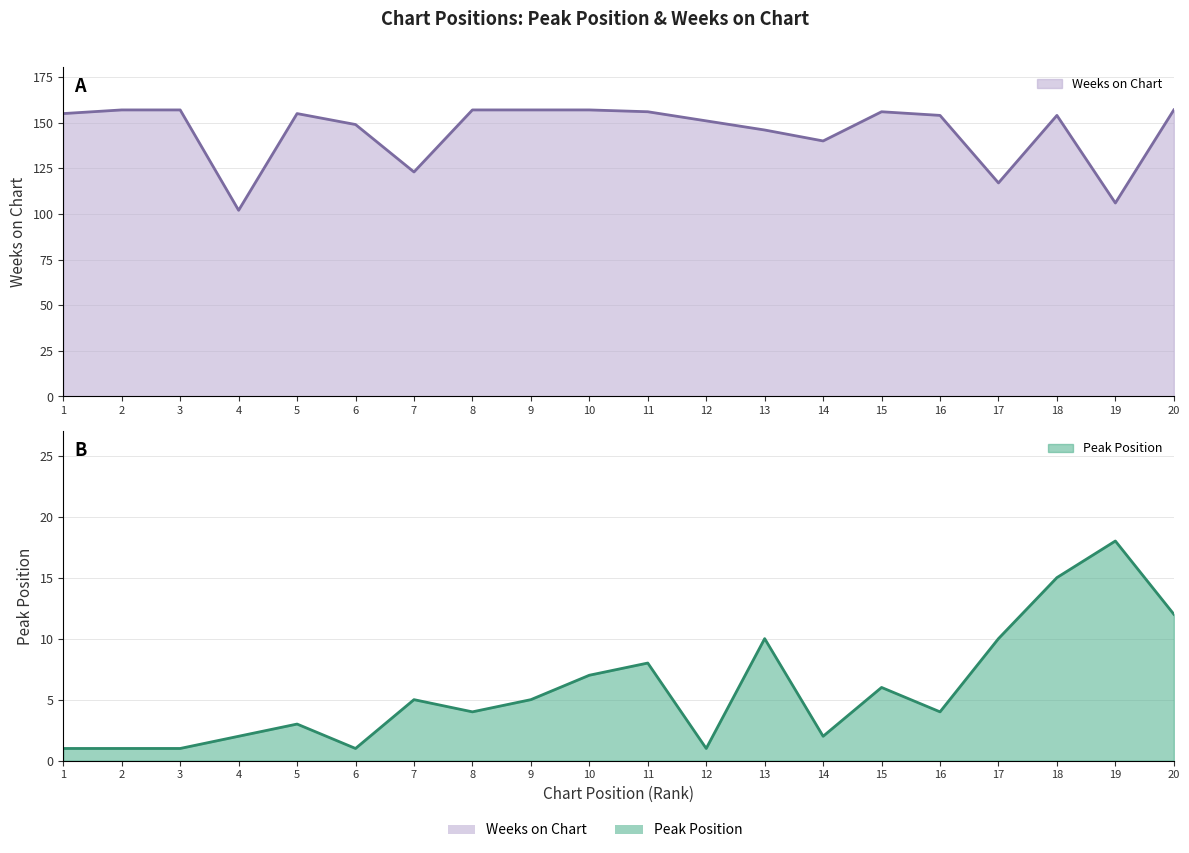

Between 5 and 1, which is larger?

5